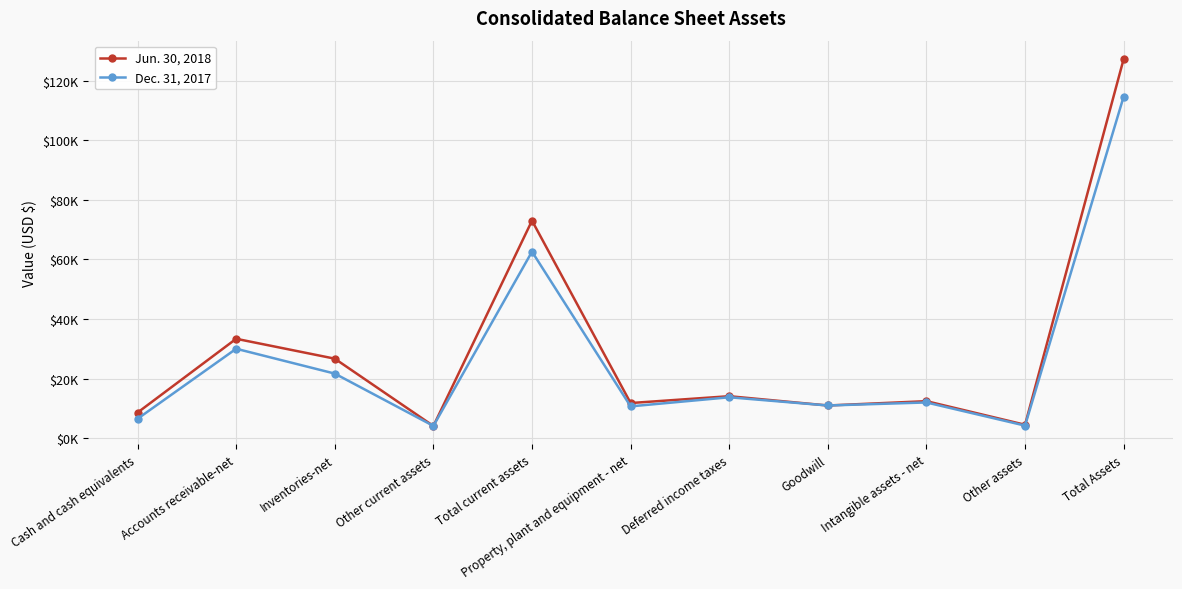

Is this an area chart (filled region under the line)?

No